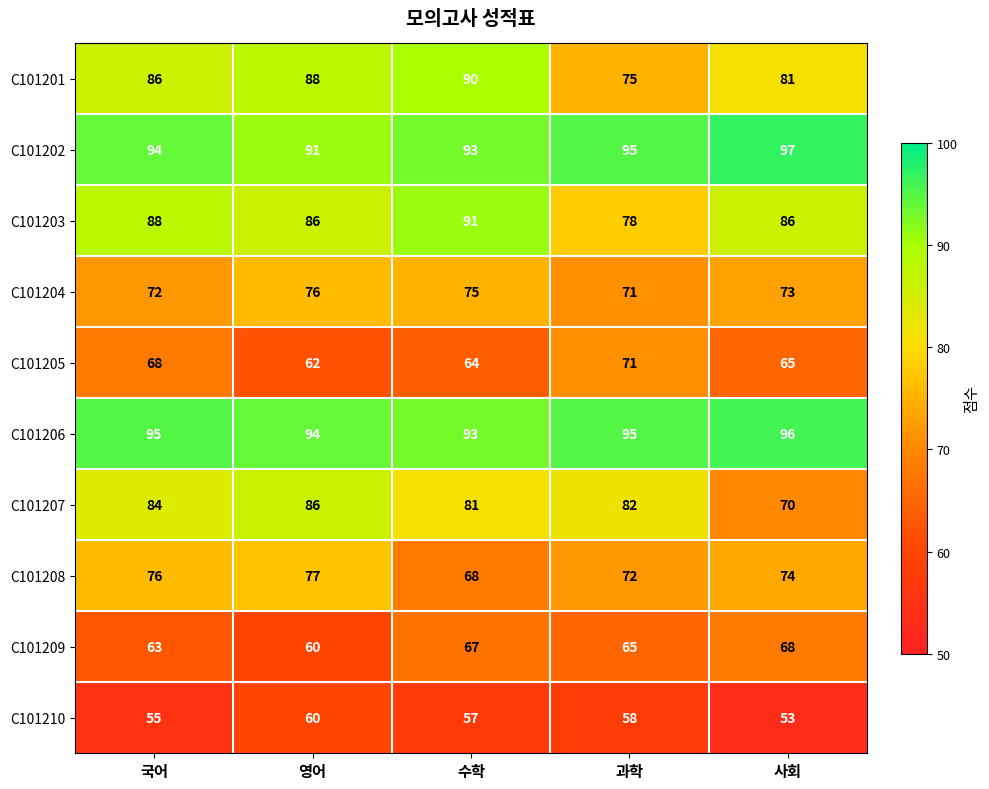

The C101203 series shows 18 at 국어. True or false?

False